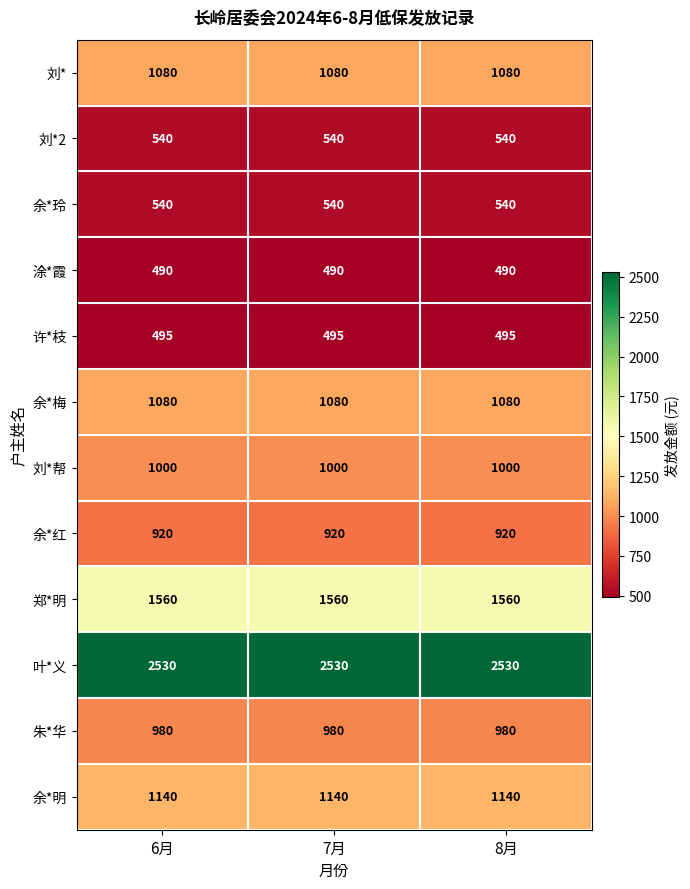

What is the sum of the 许*枝 values at 7月 and 6月?

990